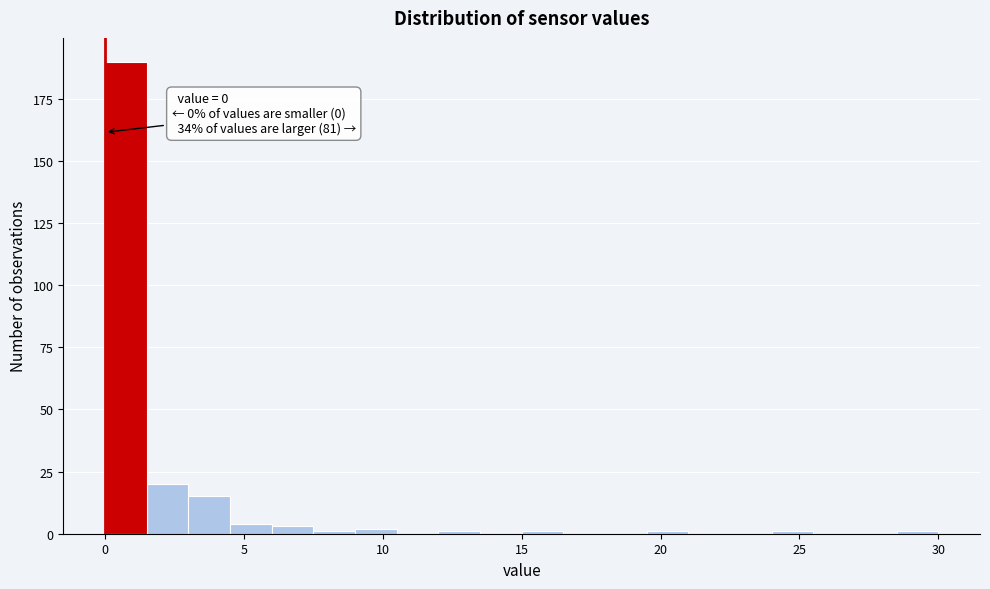

Around what value on the x-axis is the tallest bar? Give the approximate position of its centre, as read against the axis.

1.0